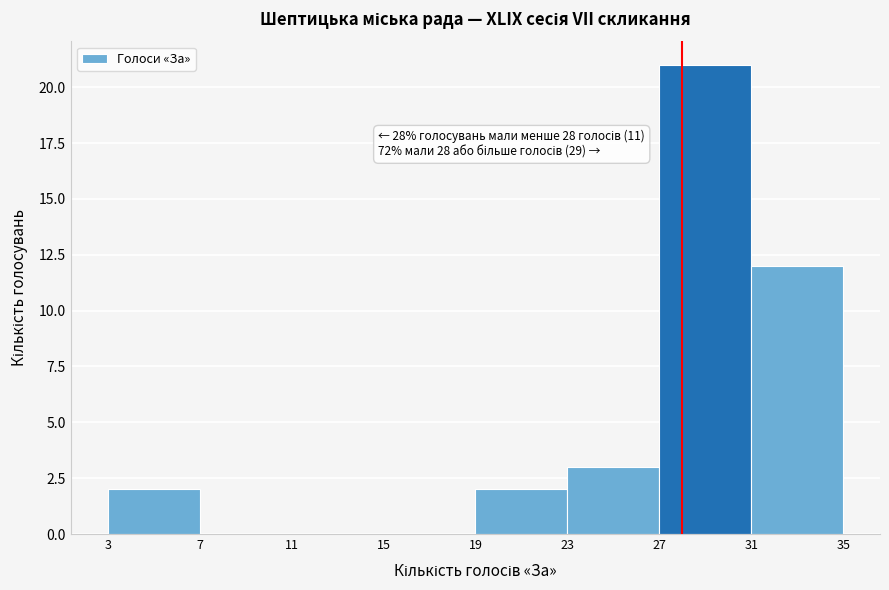

Which range on the x-axis has the tallest bar?

27 to 31